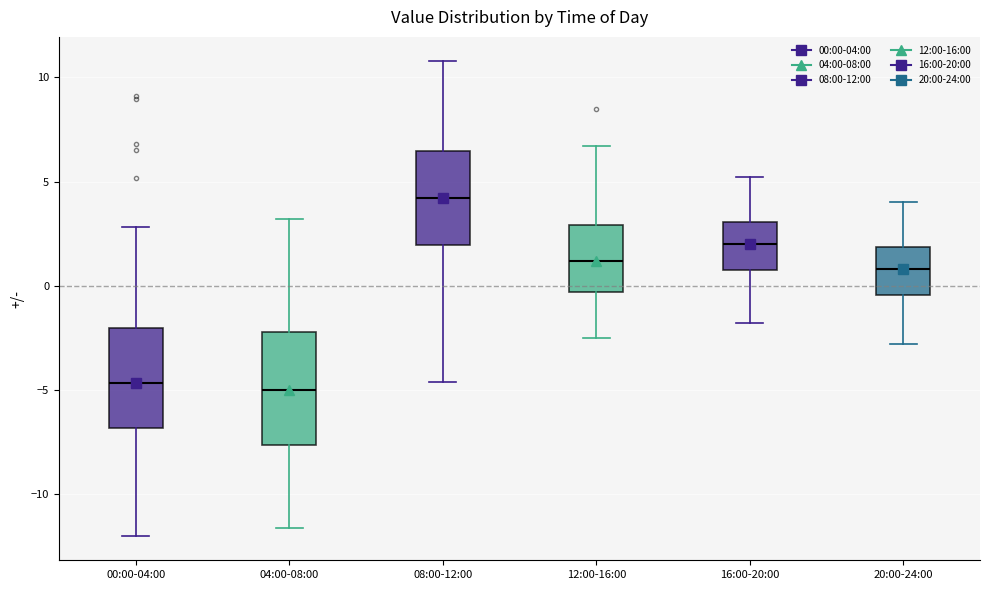

Reading left to right, transcribe this box plot: for each box, give where its median line is, the range the box spans, and where its two whiskers end, as read against the y-axis. The values are not printed on the chart, so give them approximately, as read against the axis.

00:00-04:00: median -4.5, box -7.0 to -2.0, whiskers -12.0 to 3.0
04:00-08:00: median -5.0, box -7.5 to -2.0, whiskers -11.5 to 3.0
08:00-12:00: median 4.0, box 2.0 to 6.5, whiskers -4.5 to 11.0
12:00-16:00: median 1.0, box -0.5 to 3.0, whiskers -2.5 to 6.5
16:00-20:00: median 2.0, box 1.0 to 3.0, whiskers -2.0 to 5.0
20:00-24:00: median 1.0, box -0.5 to 2.0, whiskers -3.0 to 4.0